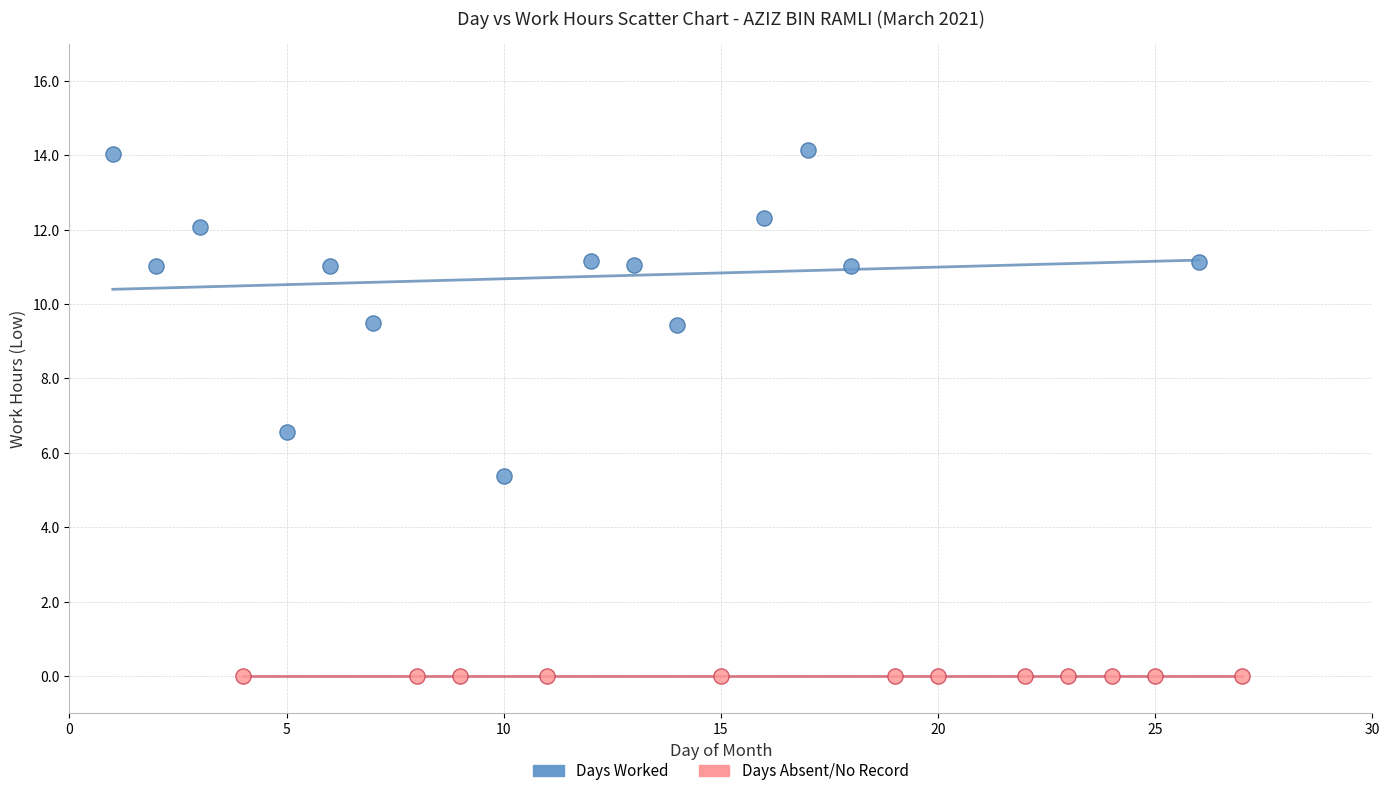

Which series contains the highest Y value?

Days Worked